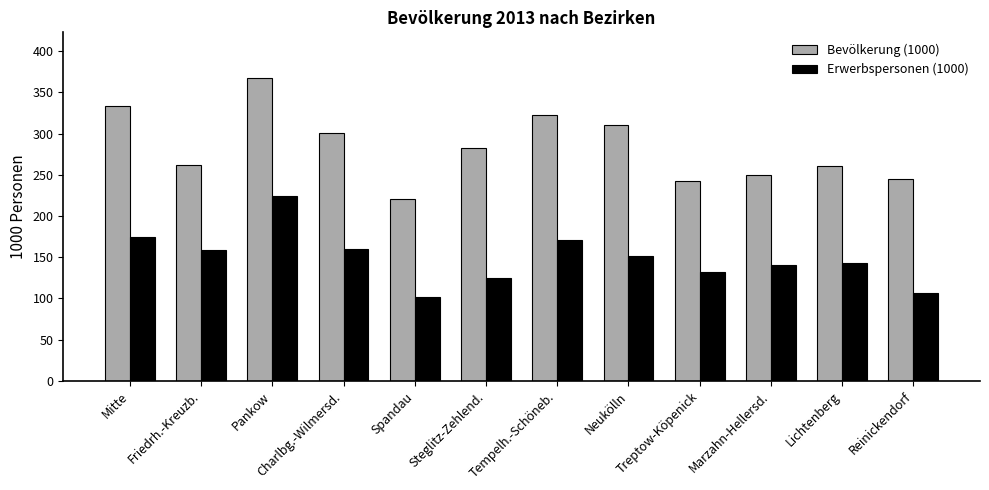

What are all the series names shown in the legend?

Bevölkerung (1000), Erwerbspersonen (1000)